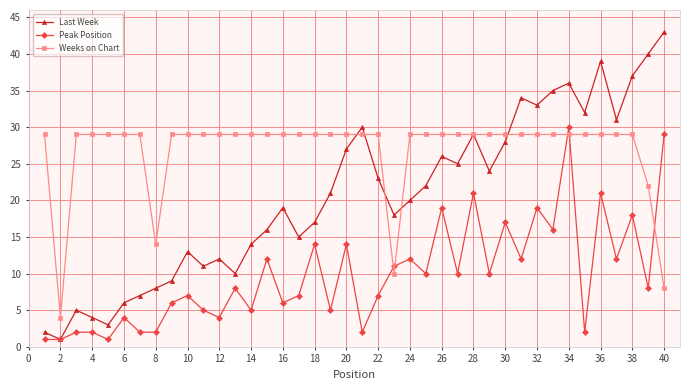

What is the value of the Weeks on Chart point at the 34th from the left?

29